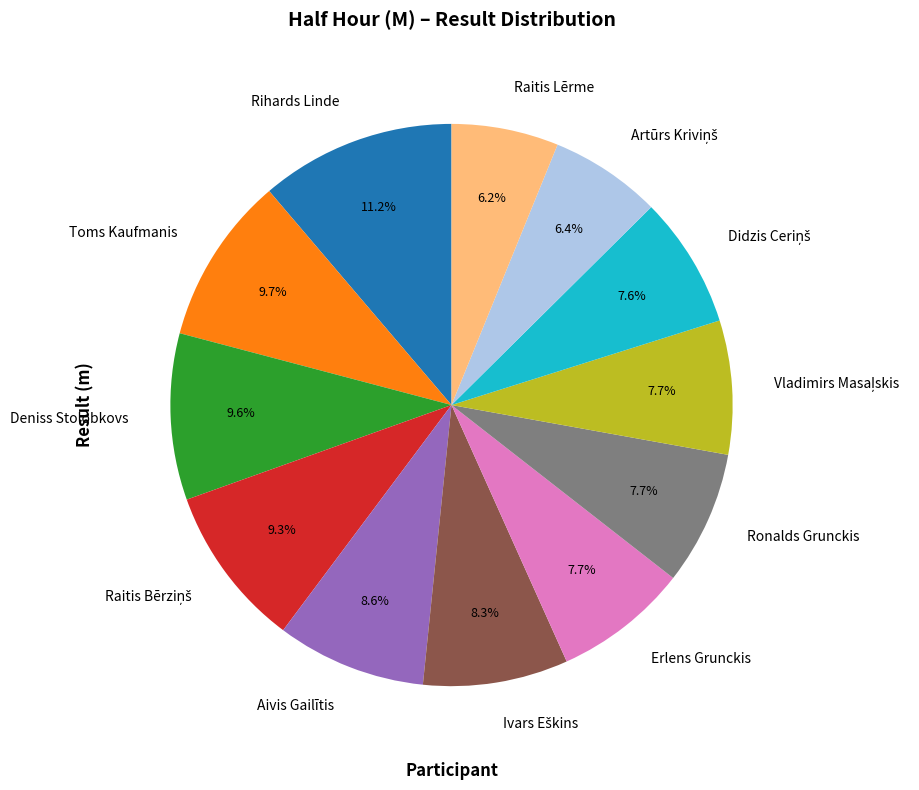

How many segments does this pie chart have?

12